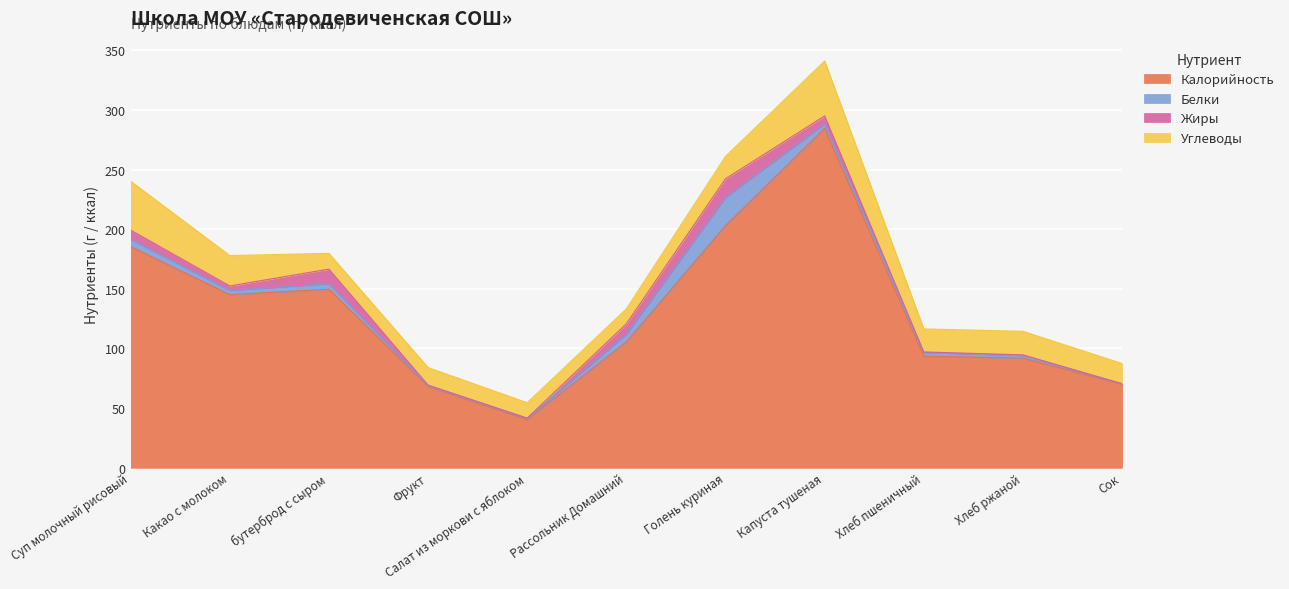

Does the chart display data point markers on the line(s)?

No